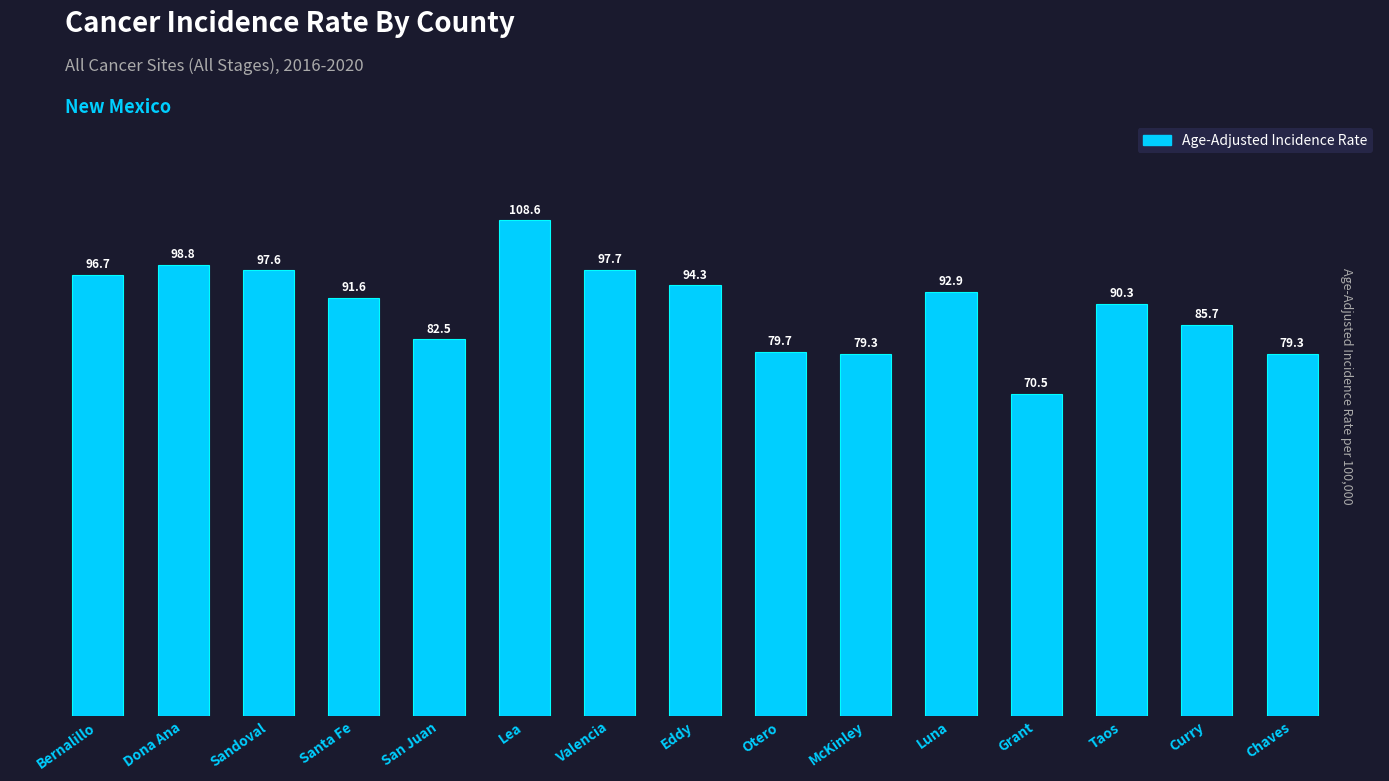

Approximately how many times larger is the value at Bernalillo compared to Valencia?

1.0